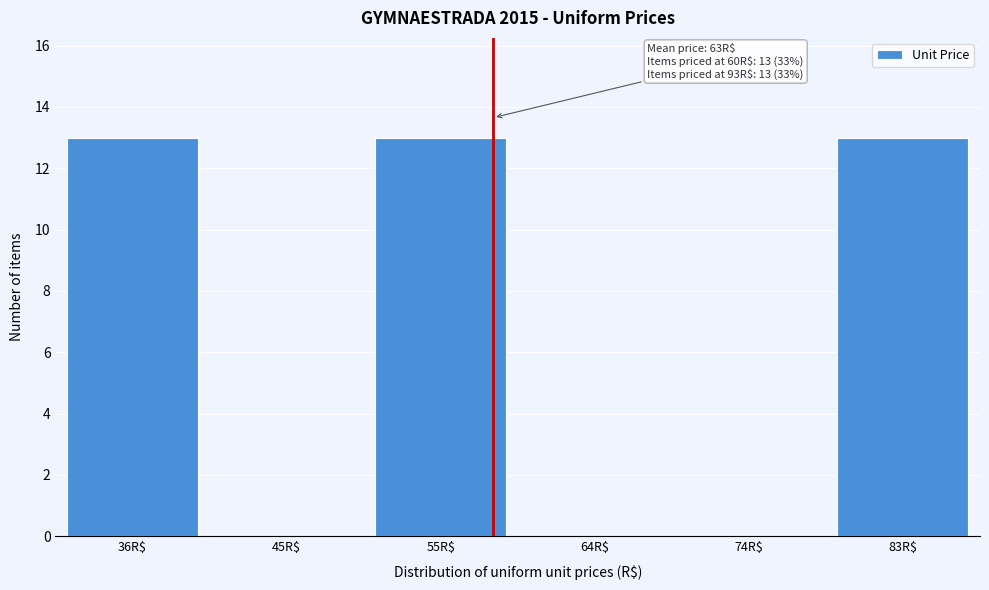

Is it true that the value at 45R$ is 0?

True